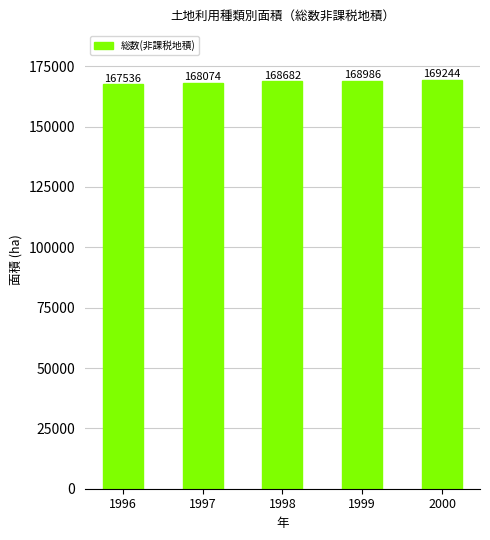

What value does the data have at 1997?

168074